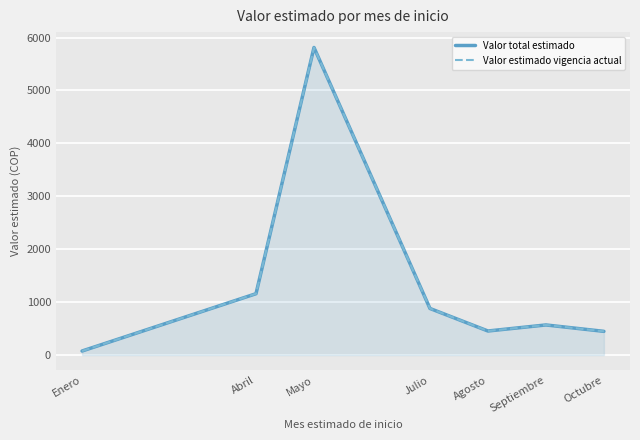

True or false: Valor total estimado and Valor estimado vigencia actual intersect in this chart.

False